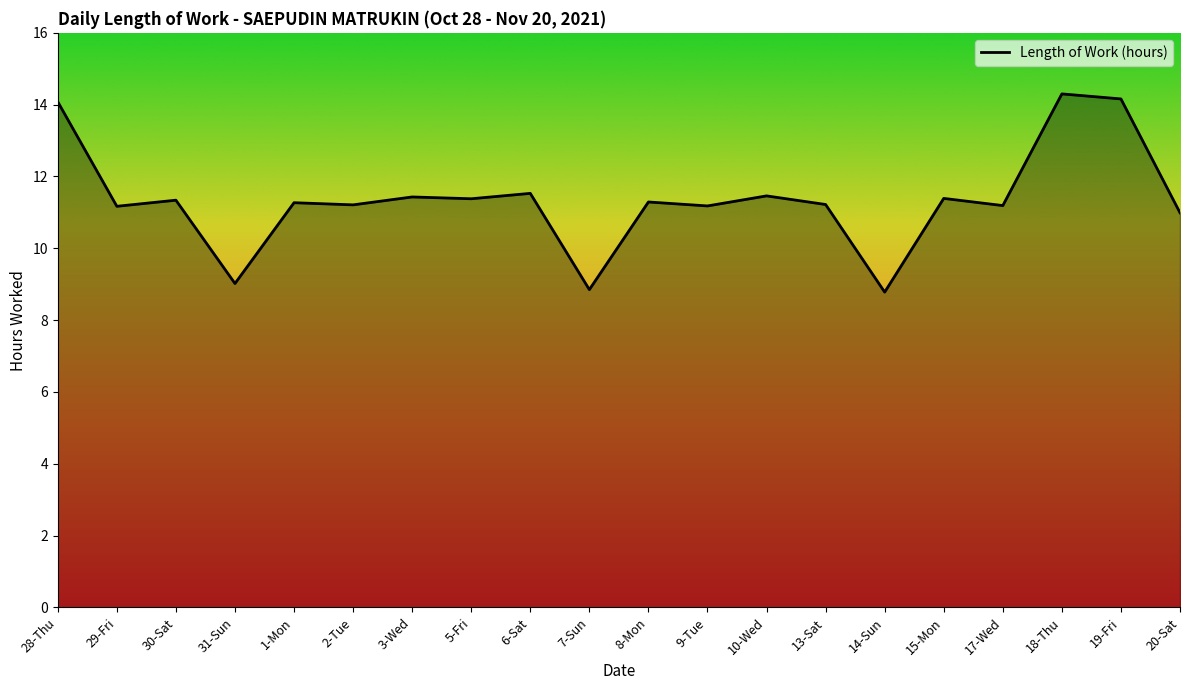

Is it true that the value at 30-Sat is 11.3?

True